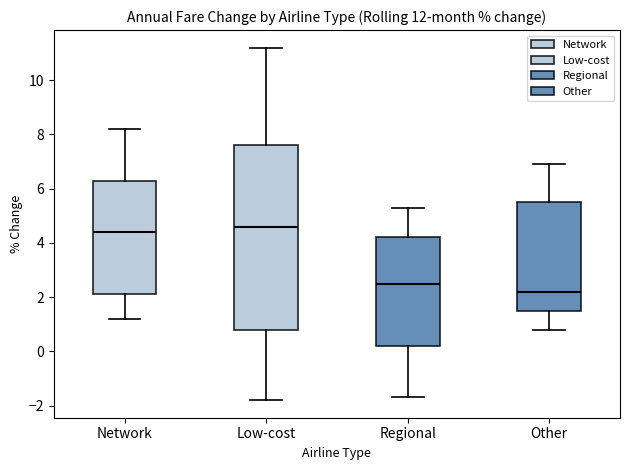

Reading left to right, read every box against the y-axis: the position of its median line, the range the box covers, and the ends of its whiskers. The values are not printed on the chart, so give them approximately, as read against the axis.

Network: median 4.4, box 2.2 to 6.4, whiskers 1.2 to 8.2
Low-cost: median 4.6, box 0.8 to 7.6, whiskers -1.8 to 11.2
Regional: median 2.6, box 0.2 to 4.2, whiskers -1.6 to 5.4
Other: median 2.2, box 1.6 to 5.6, whiskers 0.8 to 7.0